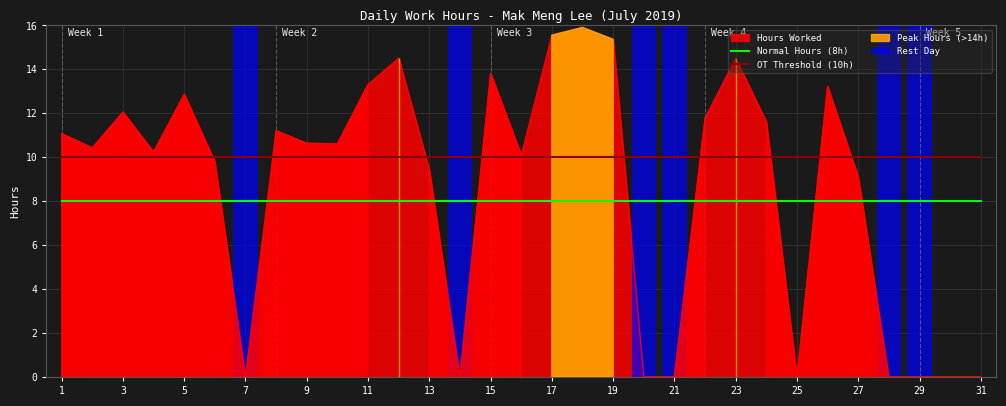

Read the Normal Hours (8h) value at 19.

8